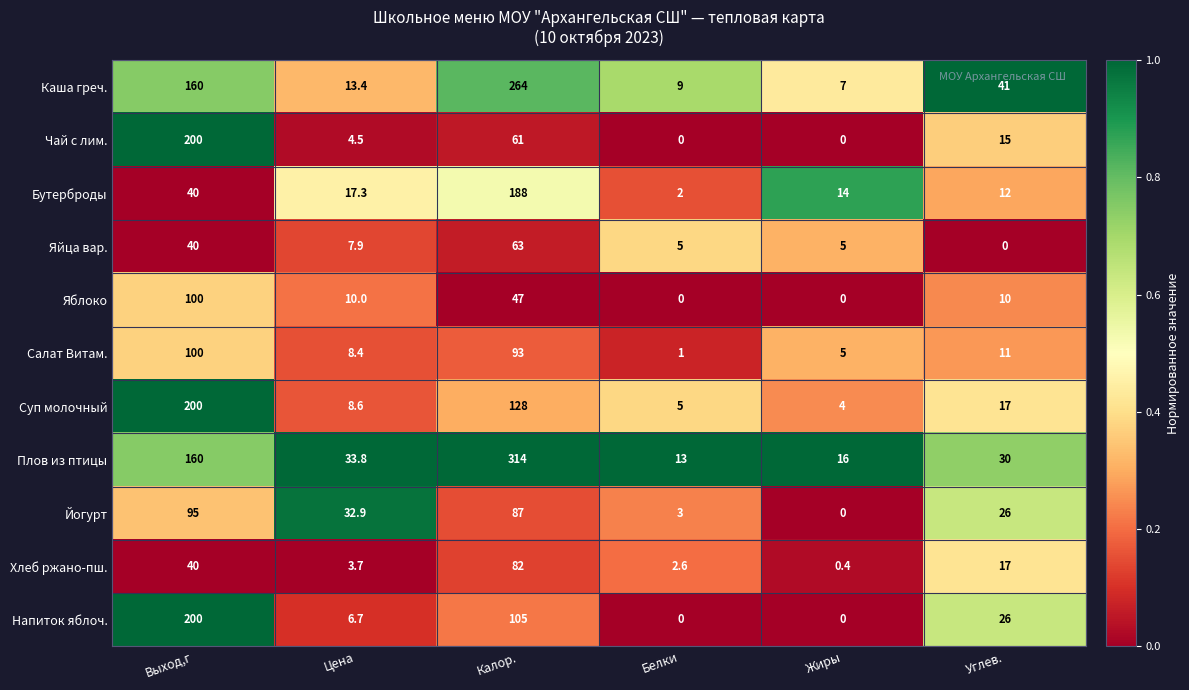

What is the total value across all series at Жиры?

51.4